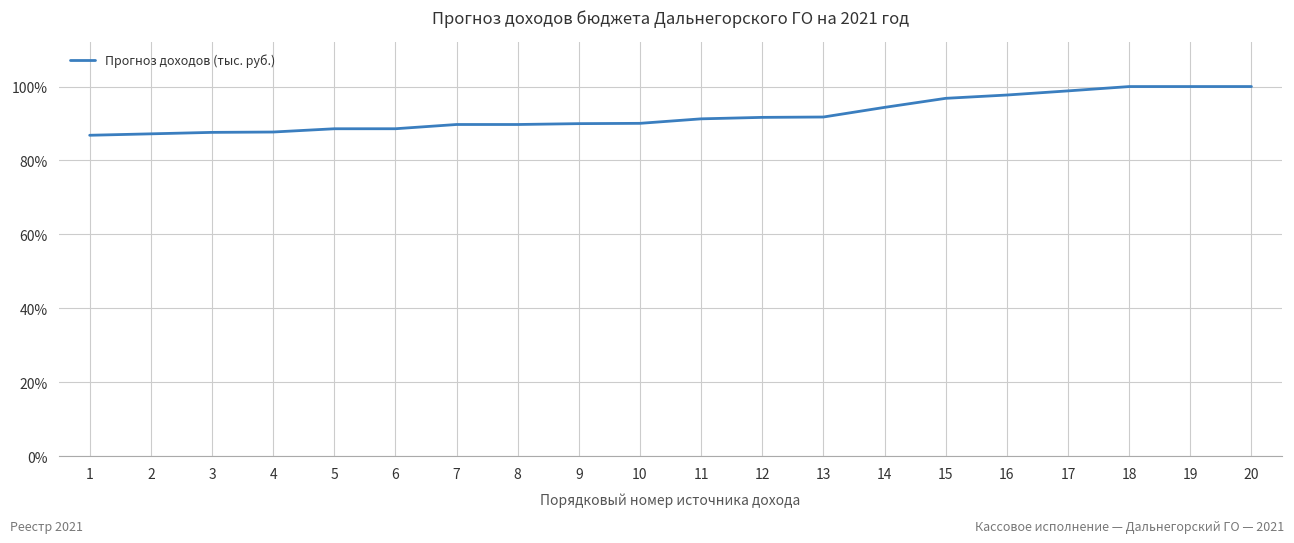

The value at 17 is 98.8. True or false?

True